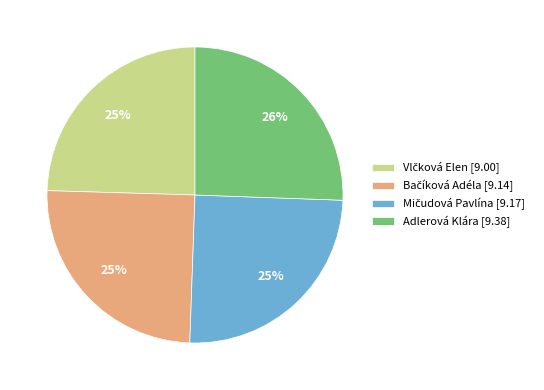

Is it true that Adlerová Klára [9.38] is 26% of the pie?

True